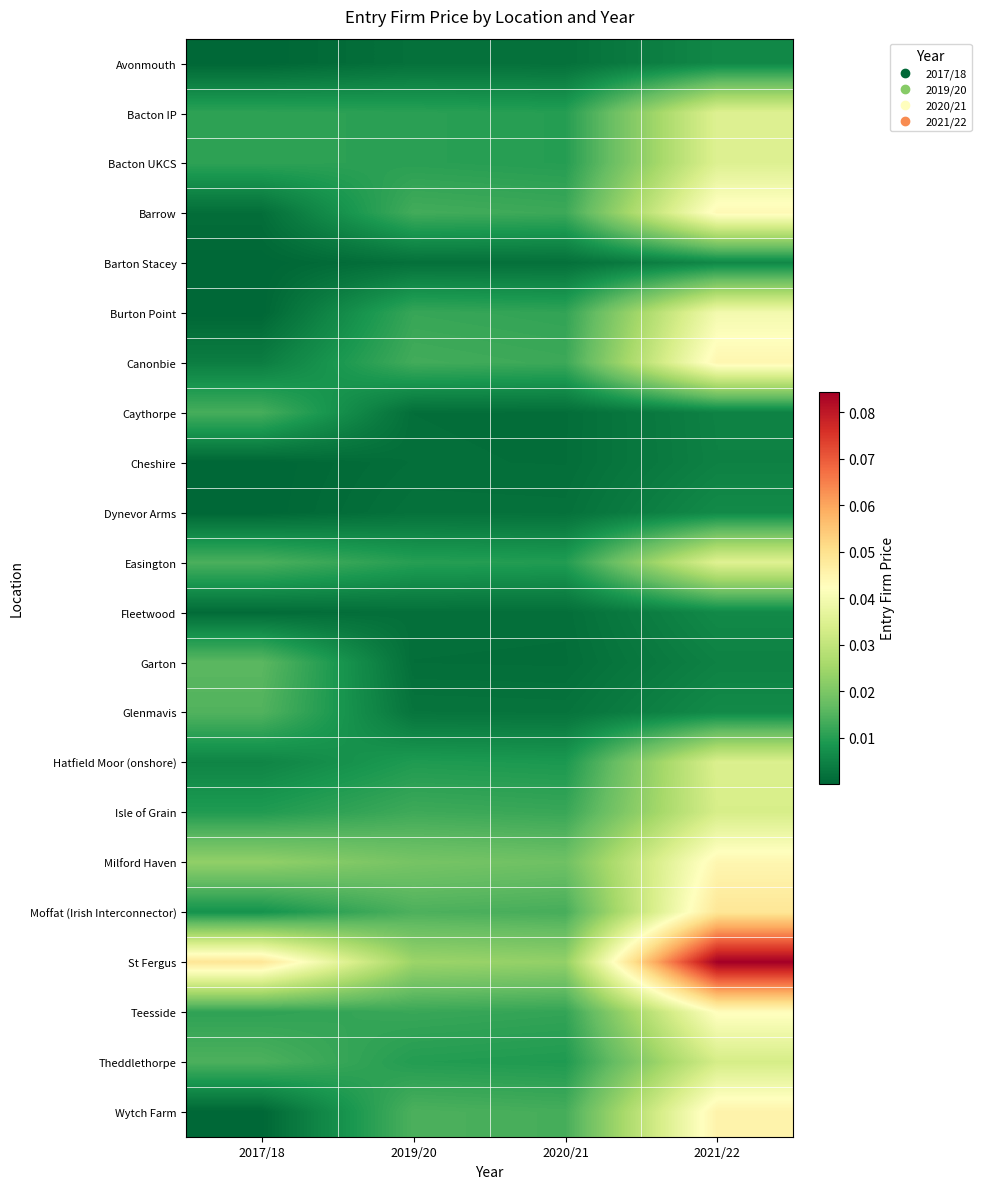

What is the difference between the highest and lowest values at 2021/22?

0.1